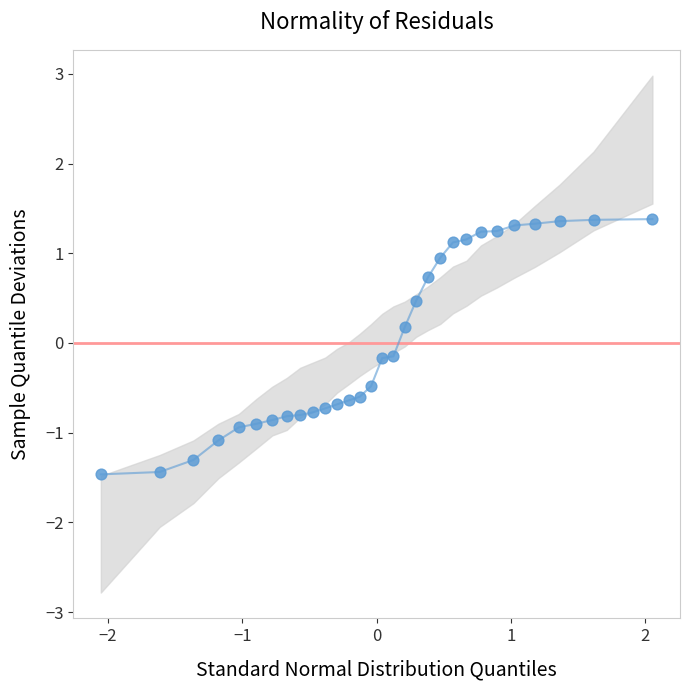

What is the range of X values (max minus min)?

4.1